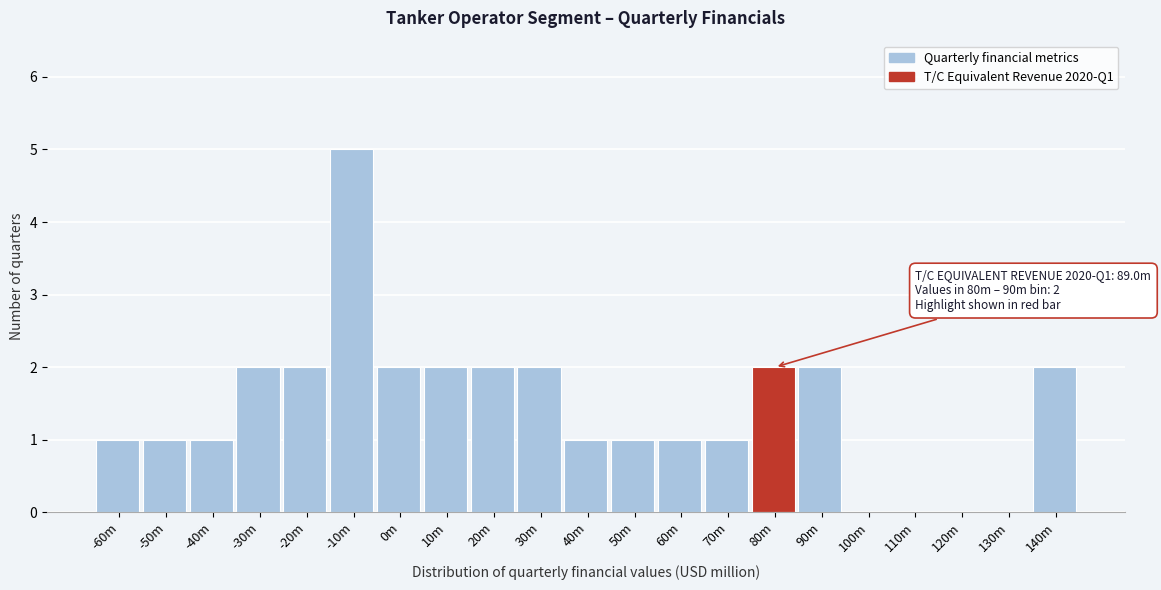

Reading right to left, transcribe all the data shown in this chart.

140m=2	130m=0	120m=0	110m=0	100m=0	90m=2	80m=2	70m=1	60m=1	50m=1	40m=1	30m=2	20m=2	10m=2	0m=2	-10m=5	-20m=2	-30m=2	-40m=1	-50m=1	-60m=1